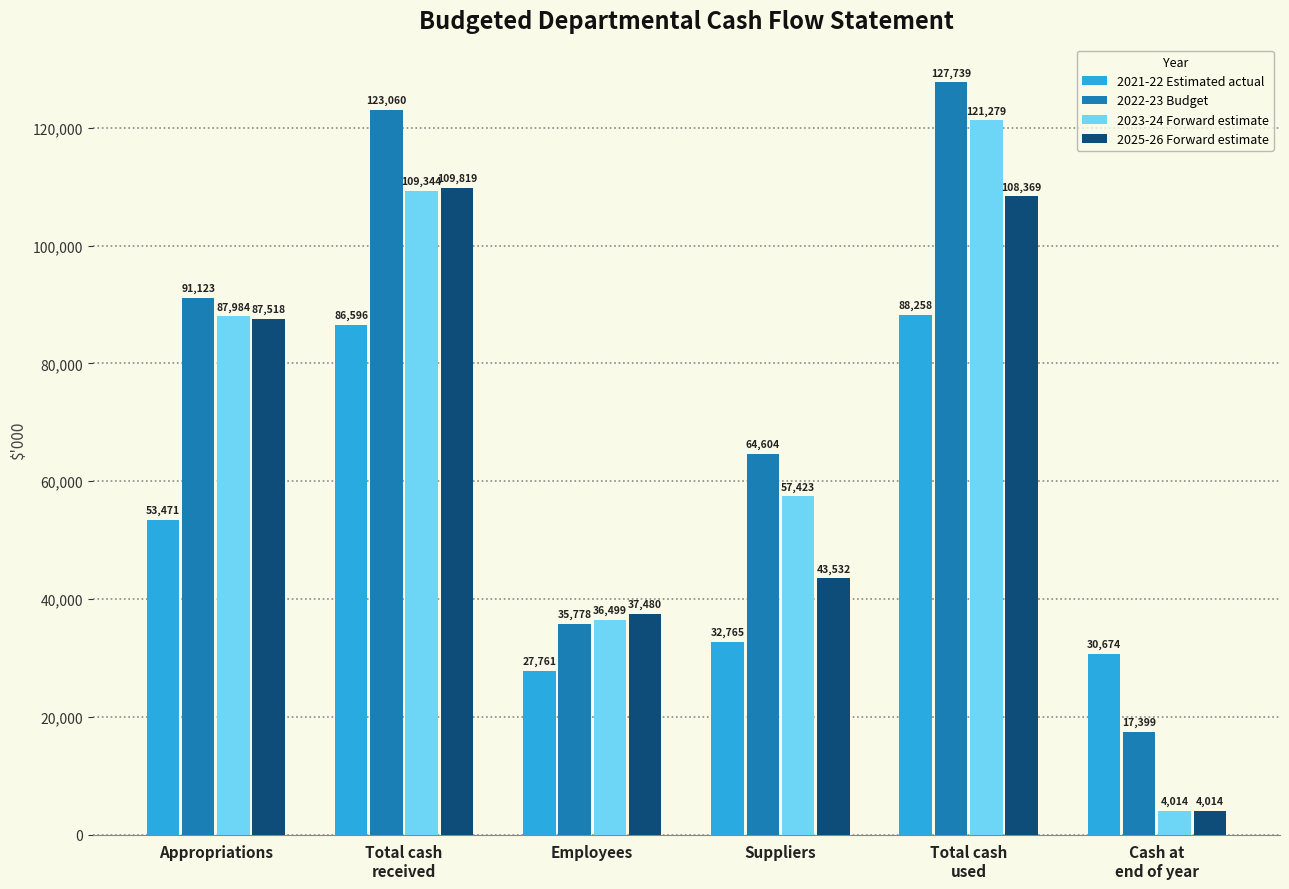

Reading left to right, transcribe all the data shown in this chart.

2021-22 Estimated actual: 53471	86596	27761	32765	88258	30674
2022-23 Budget: 91123	123060	35778	64604	127739	17399
2023-24 Forward estimate: 87984	109344	36499	57423	121279	4014
2025-26 Forward estimate: 87518	109819	37480	43532	108369	4014